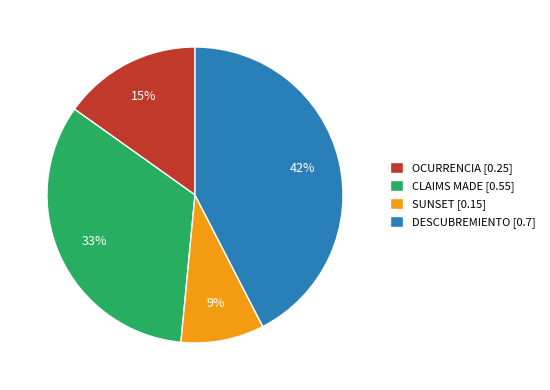

Which slice is the smallest?

SUNSET